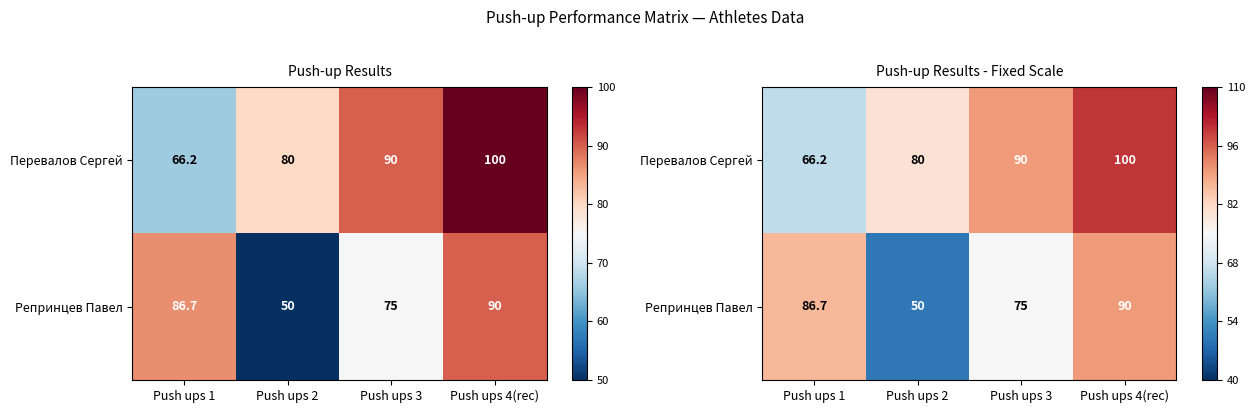

The Репринцев Павел series shows 70.8 at Push ups 2. True or false?

False